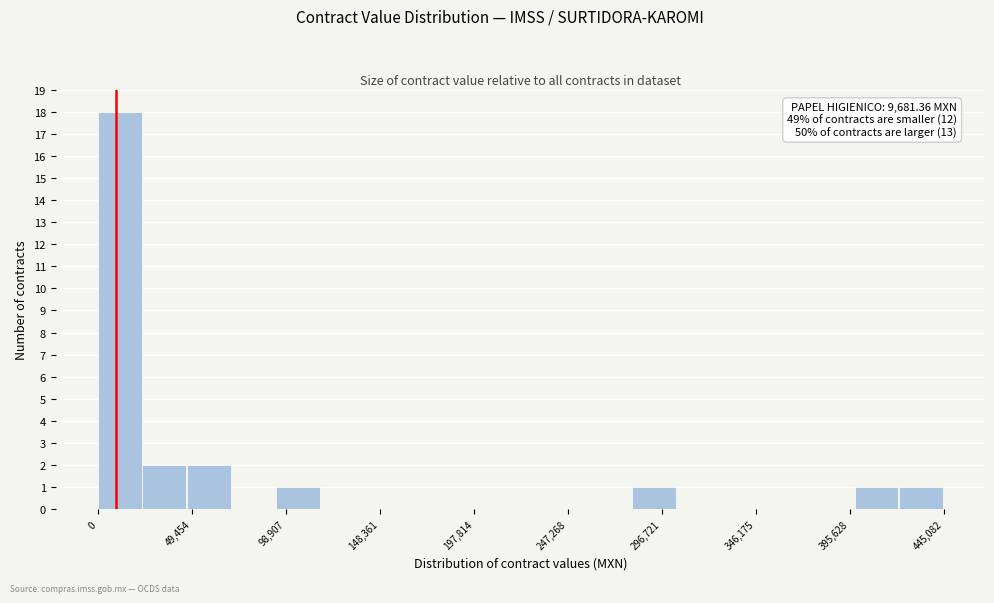

Over which range of the x-axis is the bar tallest?

0 to 25000